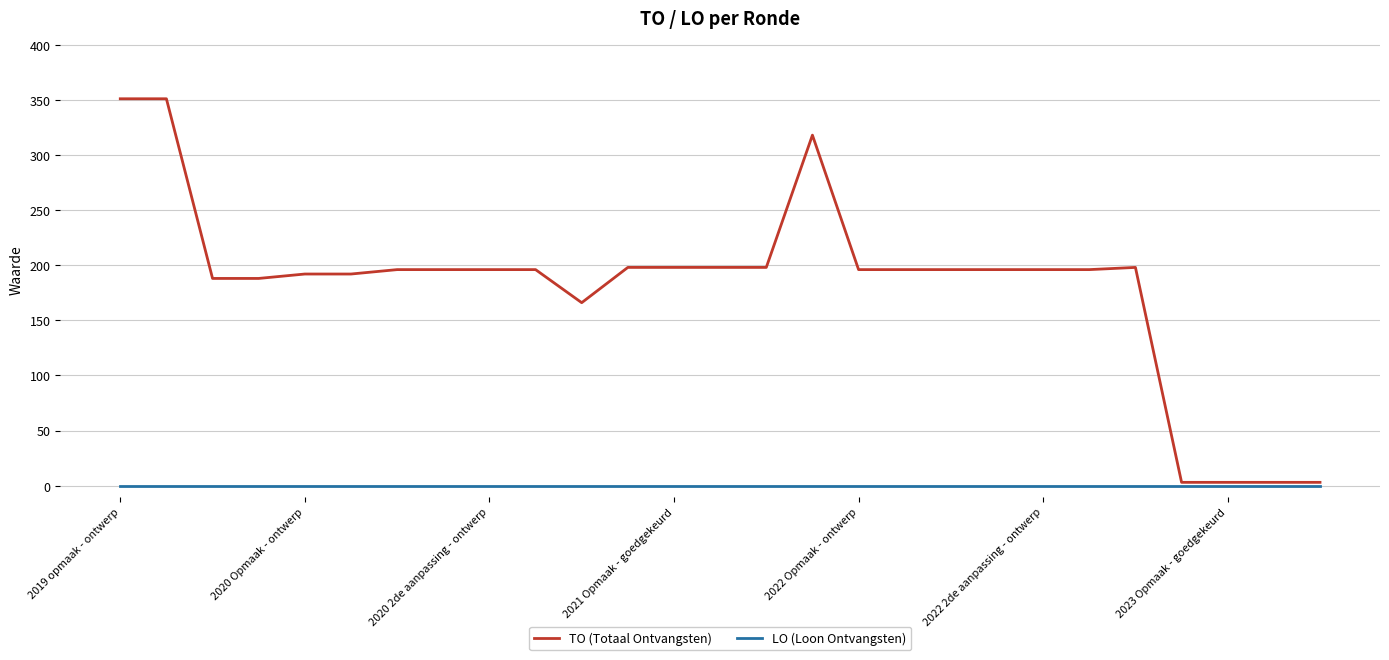

List the series in order of their overall mean, lowest first.

LO (Loon Ontvangsten), TO (Totaal Ontvangsten)